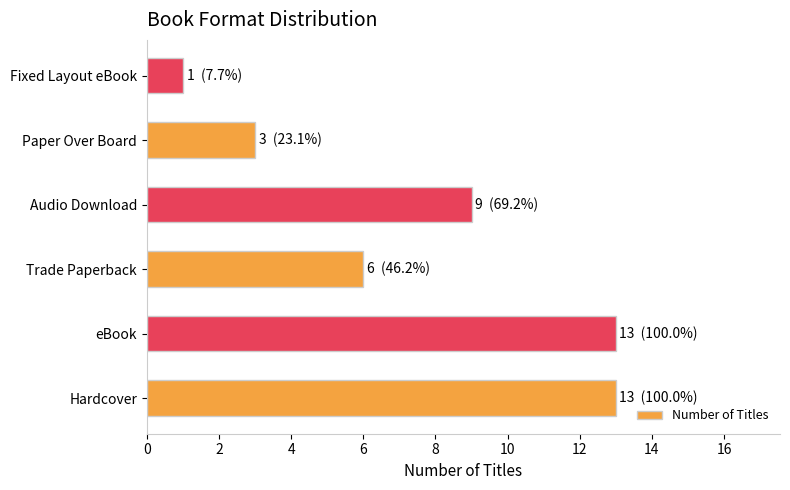

Reading bottom to top, list all the values displayed in this chart.

13	13	6	9	3	1